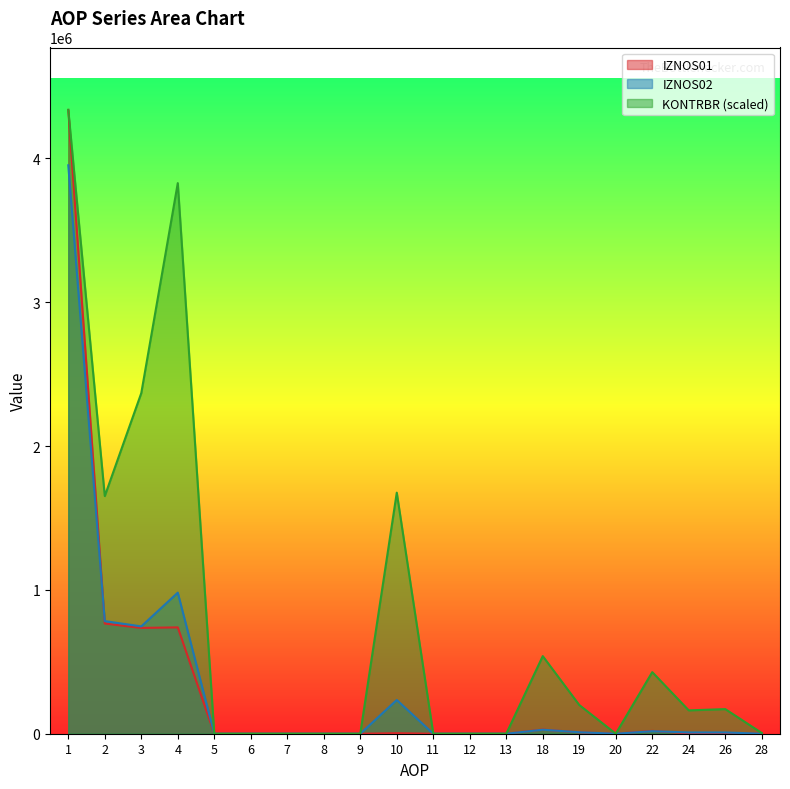

How many interior local valleys does the IZNOS02 series have?

2